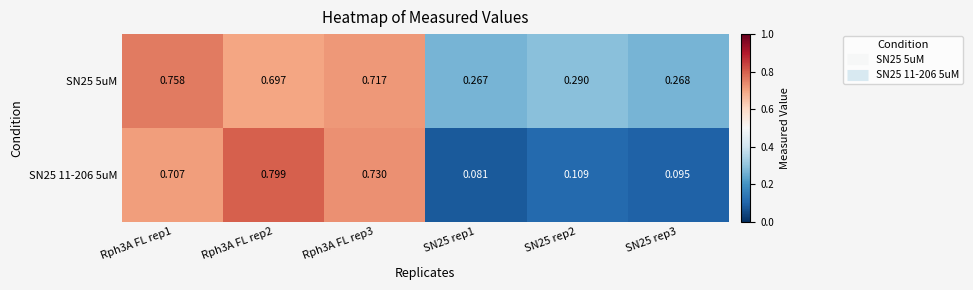

Count the number of categories in the chart.

6